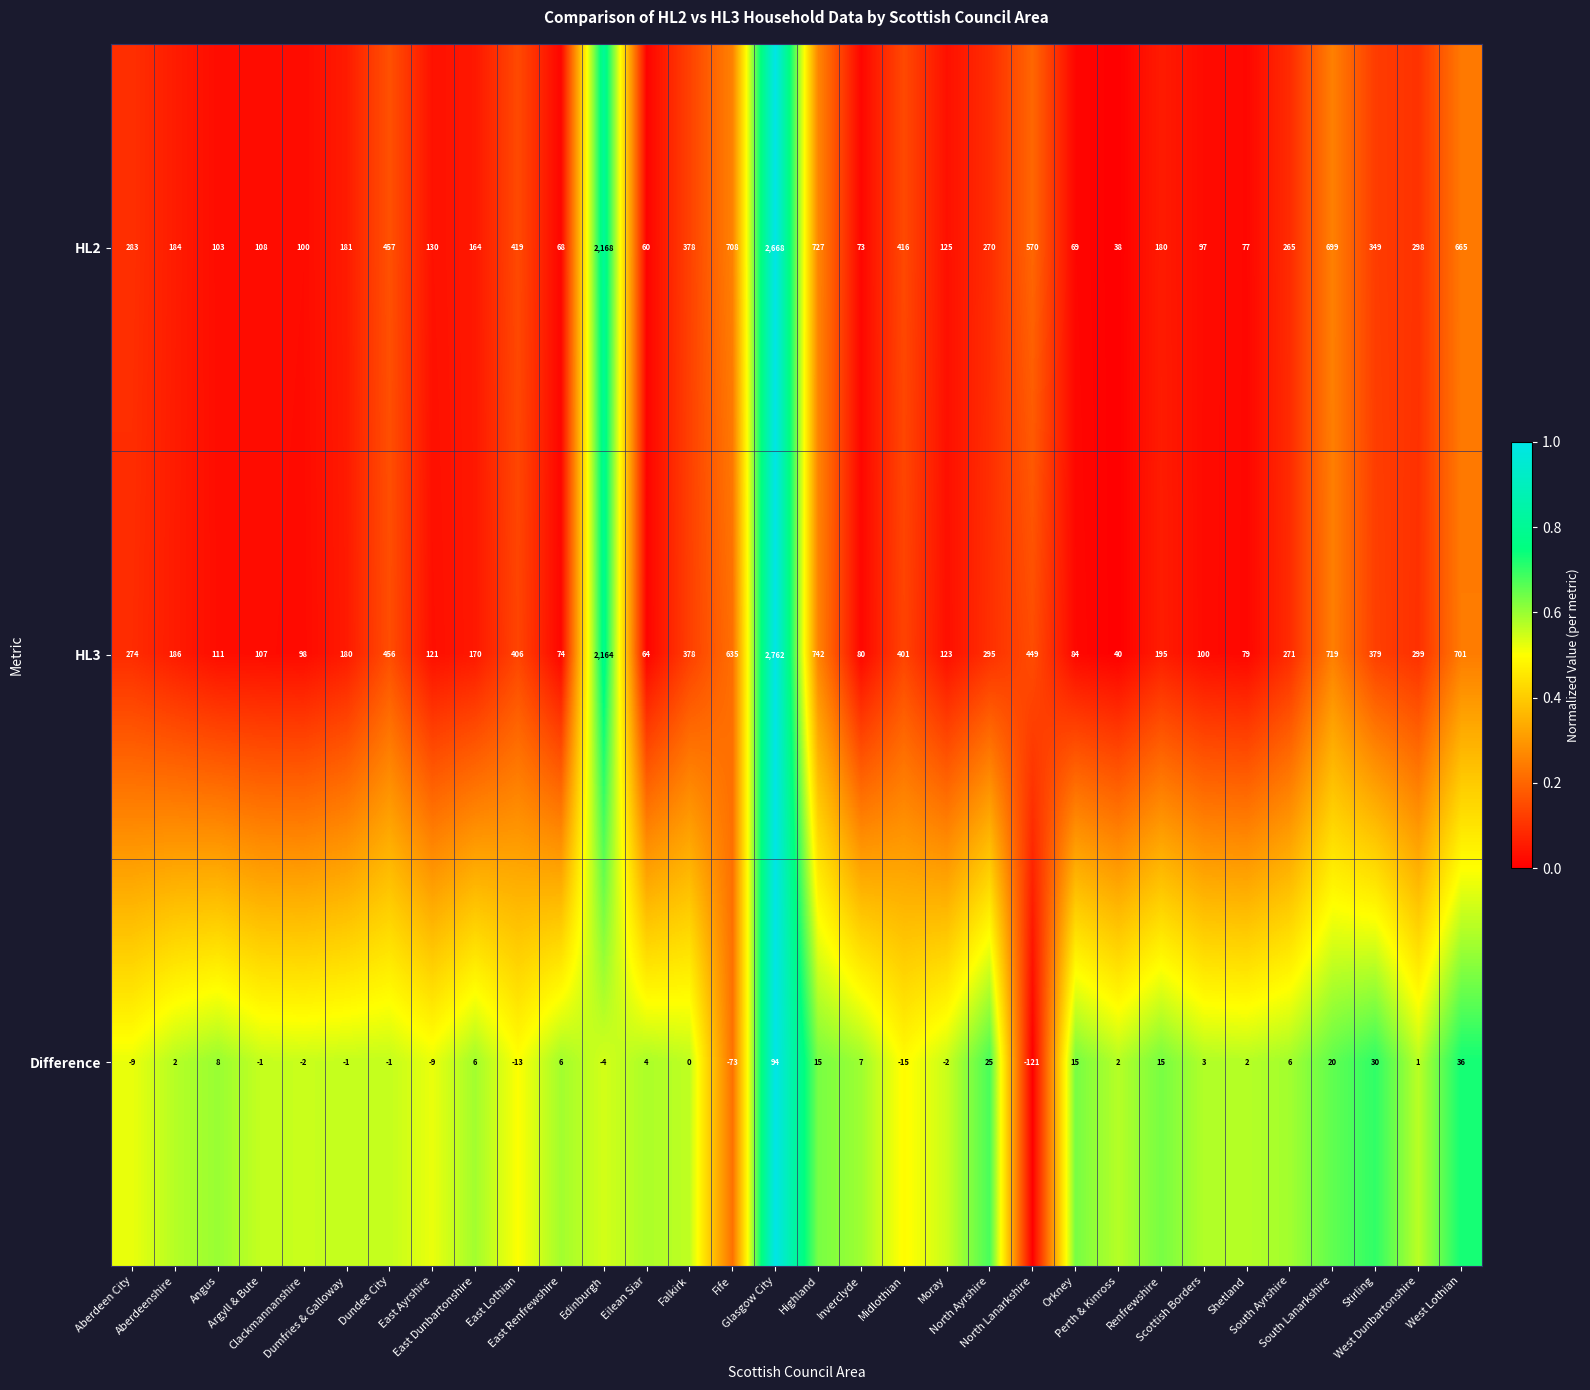

Rank the series by their maximum value, from highest to lowest.

HL3, HL2, Difference